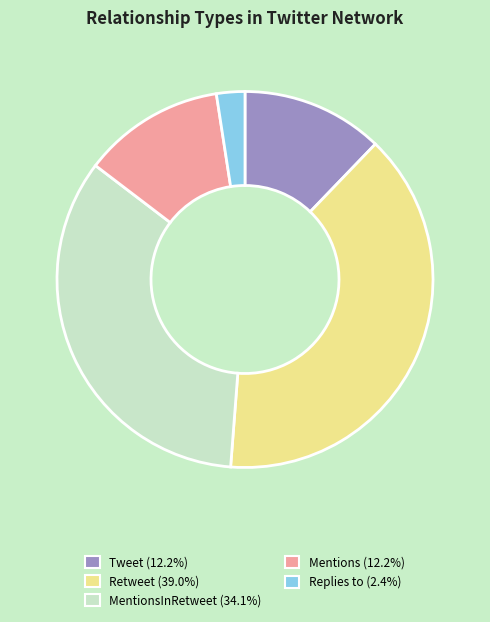

Does any single category account for the majority?

No